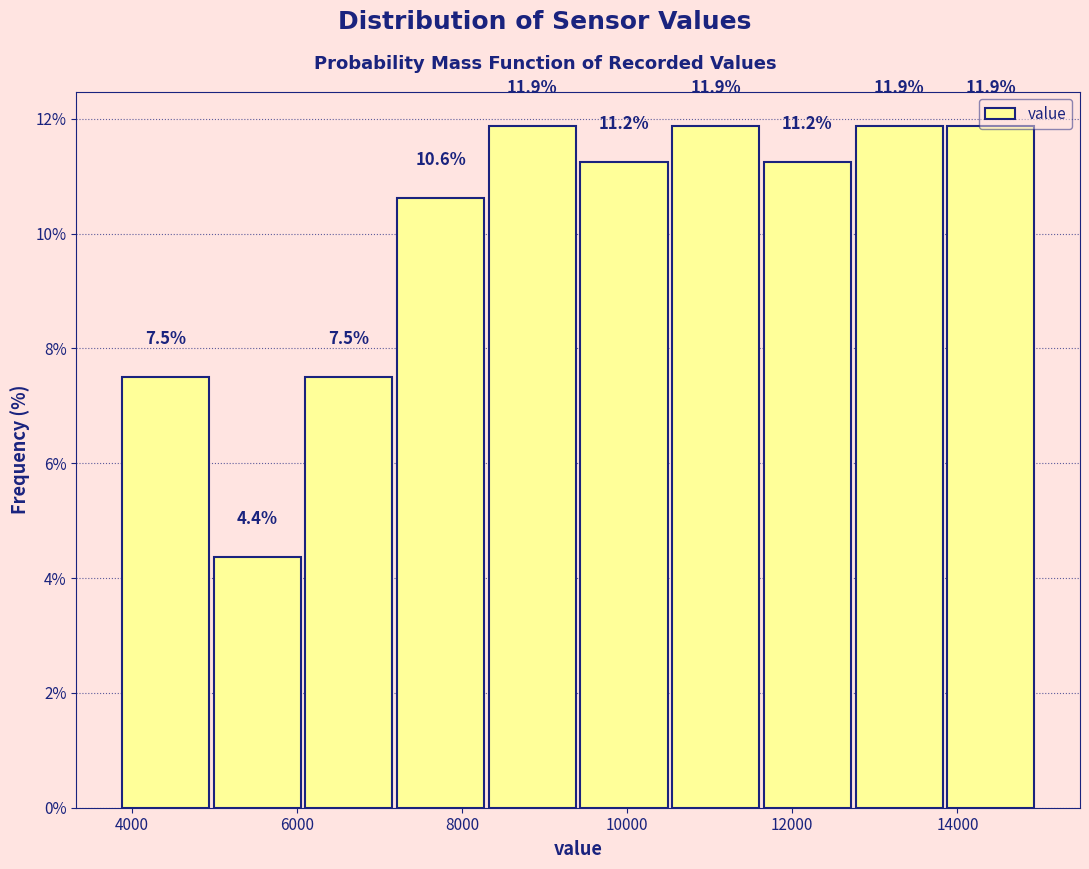

How tall is the bar that spans 6000 to 7200 on the x-axis? The bar edges are not printed on the chart, so give them approximately, as read against the axis.

7.5